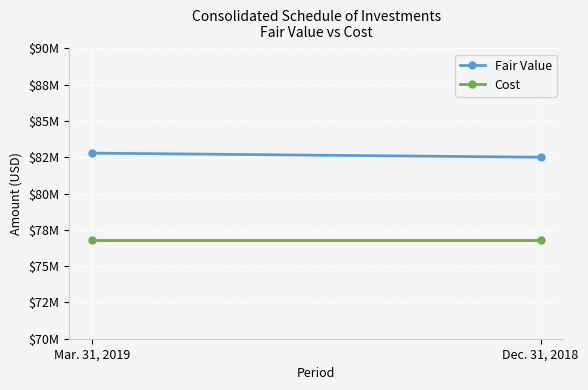

Reading right to left, transcribe all the data shown in this chart.

Fair Value: Dec. 31, 2018=82500000	Mar. 31, 2019=82781000
Cost: Dec. 31, 2018=76774339	Mar. 31, 2019=76774339